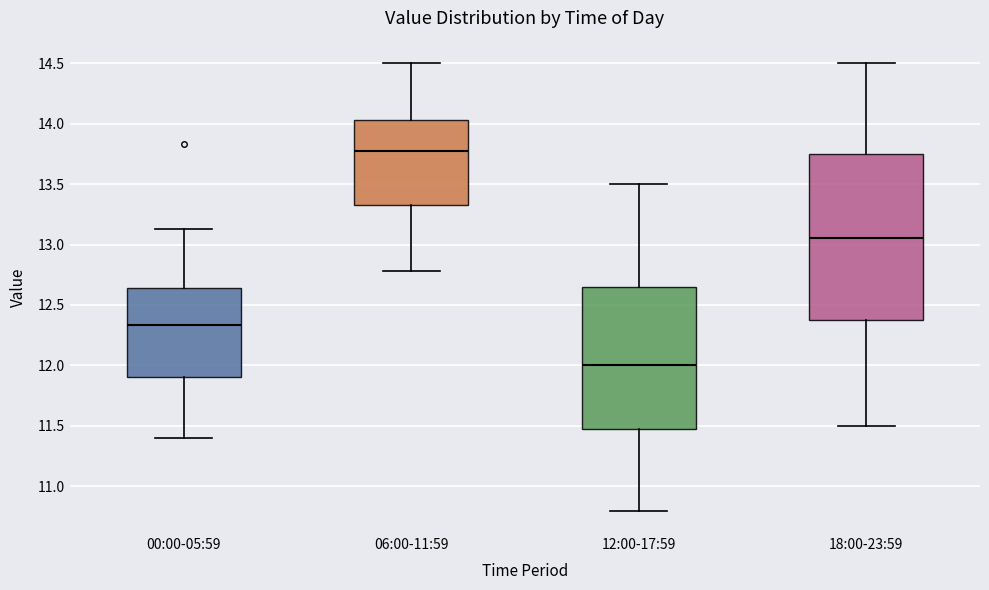

Reading left to right, transcribe this box plot: for each box, give where its median line is, the range the box spans, and where its two whiskers end, as read against the y-axis. The values are not printed on the chart, so give them approximately, as read against the axis.

00:00-05:59: median 12.35, box 11.90 to 12.65, whiskers 11.40 to 13.15
06:00-11:59: median 13.80, box 13.35 to 14.05, whiskers 12.80 to 14.50
12:00-17:59: median 12.00, box 11.50 to 12.65, whiskers 10.80 to 13.50
18:00-23:59: median 13.05, box 12.40 to 13.75, whiskers 11.50 to 14.50